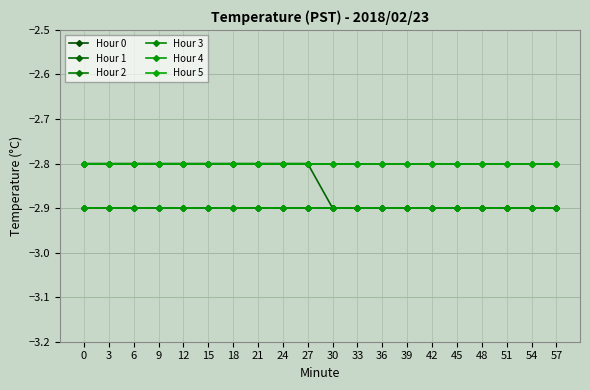

What value does the Hour 4 series have at 12?

-2.9